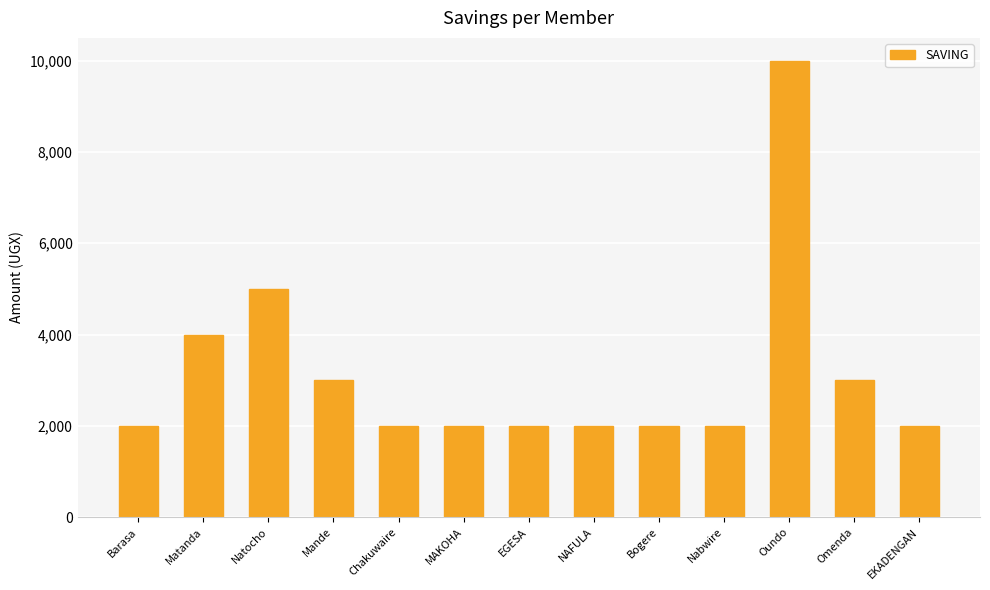

What is the average value?

3154